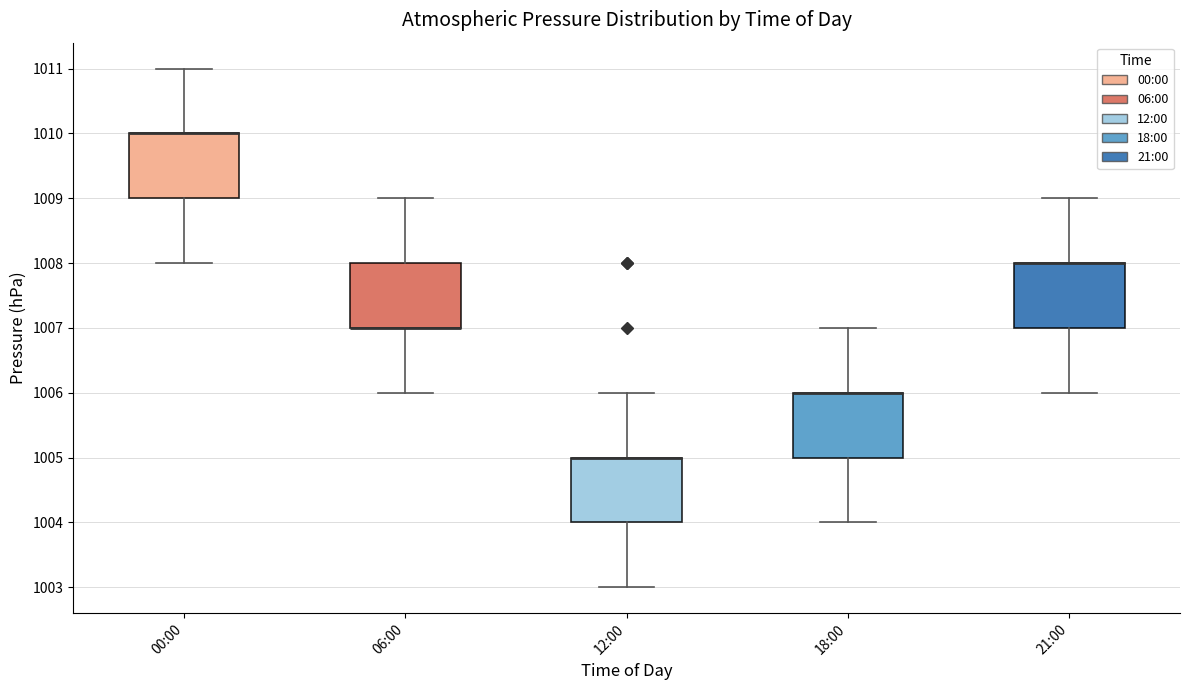

Reading left to right, transcribe this box plot: for each box, give where its median line is, the range the box spans, and where its two whiskers end, as read against the y-axis. The values are not printed on the chart, so give them approximately, as read against the axis.

00:00: median 1010 (drawn on the box's upper edge), box 1009 to 1010, whiskers 1008 to 1011
06:00: median 1007 (drawn on the box's lower edge), box 1007 to 1008, whiskers 1006 to 1009
12:00: median 1005 (drawn on the box's upper edge), box 1004 to 1005, whiskers 1003 to 1006
18:00: median 1006 (drawn on the box's upper edge), box 1005 to 1006, whiskers 1004 to 1007
21:00: median 1008 (drawn on the box's upper edge), box 1007 to 1008, whiskers 1006 to 1009